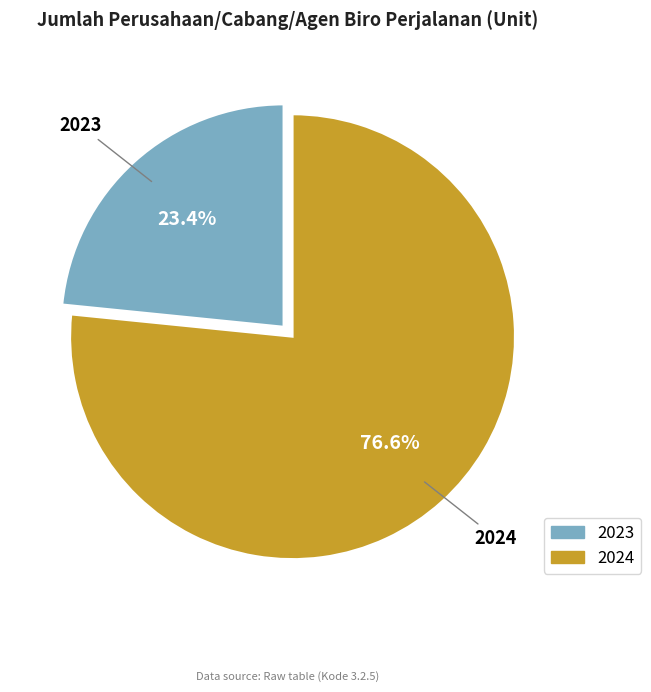

Between 2024 and 2023, which is larger?

2024